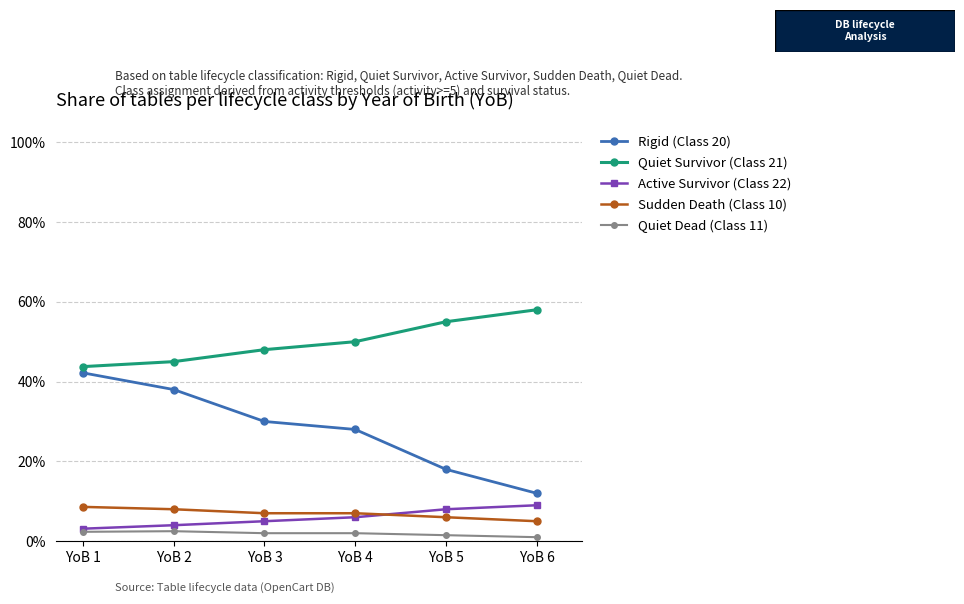

List the series in order of their peak value, lowest first.

Quiet Dead (Class 11), Sudden Death (Class 10), Active Survivor (Class 22), Rigid (Class 20), Quiet Survivor (Class 21)